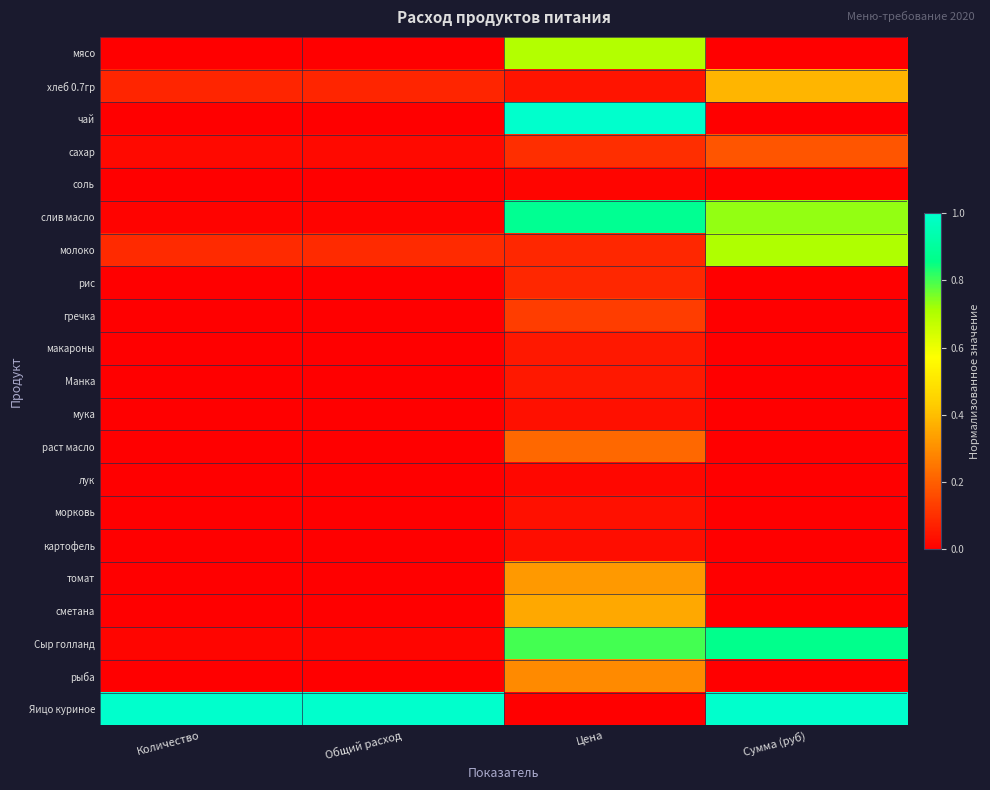

Reading left to right, extract all data points from this chart.

мясо: Количество=0.0	Общий расход=0.0	Цена=0.7	Сумма (руб)=0.0
хлеб 0.7гр: Количество=0.1	Общий расход=0.1	Цена=0.0	Сумма (руб)=0.4
чай: Количество=0.0	Общий расход=0.0	Цена=1.0	Сумма (руб)=0.0
сахар: Количество=0.0	Общий расход=0.0	Цена=0.1	Сумма (руб)=0.2
соль: Количество=0.0	Общий расход=0.0	Цена=0.0	Сумма (руб)=0.0
слив масло: Количество=0.0	Общий расход=0.0	Цена=0.9	Сумма (руб)=0.7
молоко: Количество=0.1	Общий расход=0.1	Цена=0.1	Сумма (руб)=0.7
рис: Количество=0.0	Общий расход=0.0	Цена=0.1	Сумма (руб)=0.0
гречка: Количество=0.0	Общий расход=0.0	Цена=0.1	Сумма (руб)=0.0
макароны: Количество=0.0	Общий расход=0.0	Цена=0.1	Сумма (руб)=0.0
Манка: Количество=0.0	Общий расход=0.0	Цена=0.1	Сумма (руб)=0.0
мука: Количество=0.0	Общий расход=0.0	Цена=0.0	Сумма (руб)=0.0
раст масло: Количество=0.0	Общий расход=0.0	Цена=0.2	Сумма (руб)=0.0
лук: Количество=0.0	Общий расход=0.0	Цена=0.0	Сумма (руб)=0.0
морковь: Количество=0.0	Общий расход=0.0	Цена=0.0	Сумма (руб)=0.0
картофель: Количество=0.0	Общий расход=0.0	Цена=0.0	Сумма (руб)=0.0
томат: Количество=0.0	Общий расход=0.0	Цена=0.3	Сумма (руб)=0.0
сметана: Количество=0.0	Общий расход=0.0	Цена=0.4	Сумма (руб)=0.0
Сыр голланд: Количество=0.0	Общий расход=0.0	Цена=0.8	Сумма (руб)=0.9
рыба: Количество=0.0	Общий расход=0.0	Цена=0.3	Сумма (руб)=0.0
Яицо куриное: Количество=1.0	Общий расход=1.0	Цена=0.0	Сумма (руб)=1.0